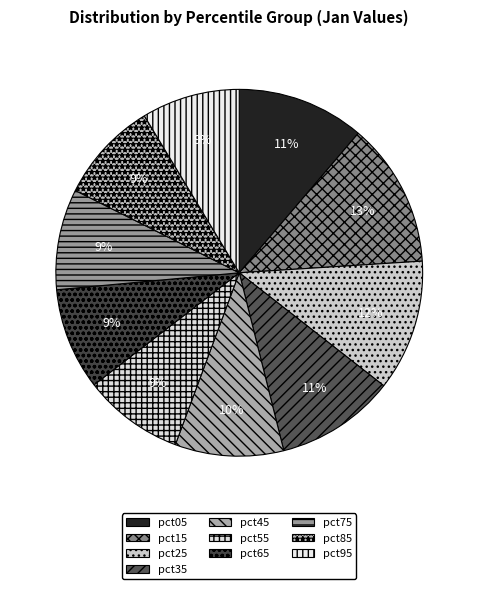

Which slice is the largest?

pct15